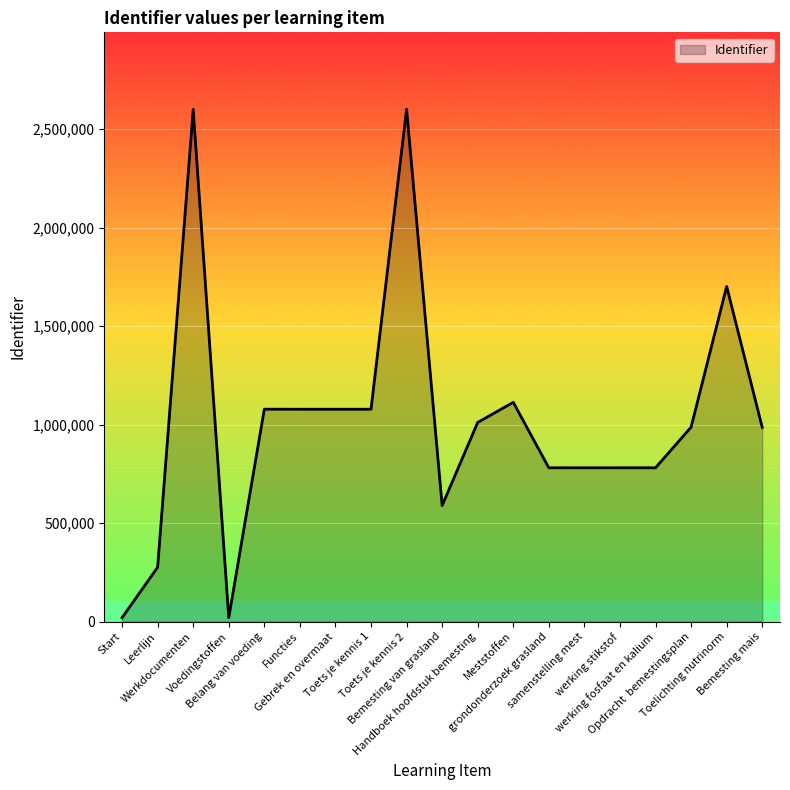

What is the greatest value displayed?

2602078